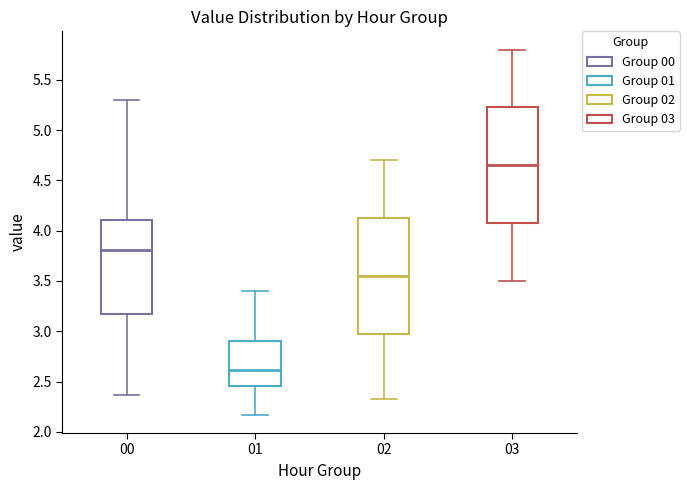

Which box has the lowest median line?

01